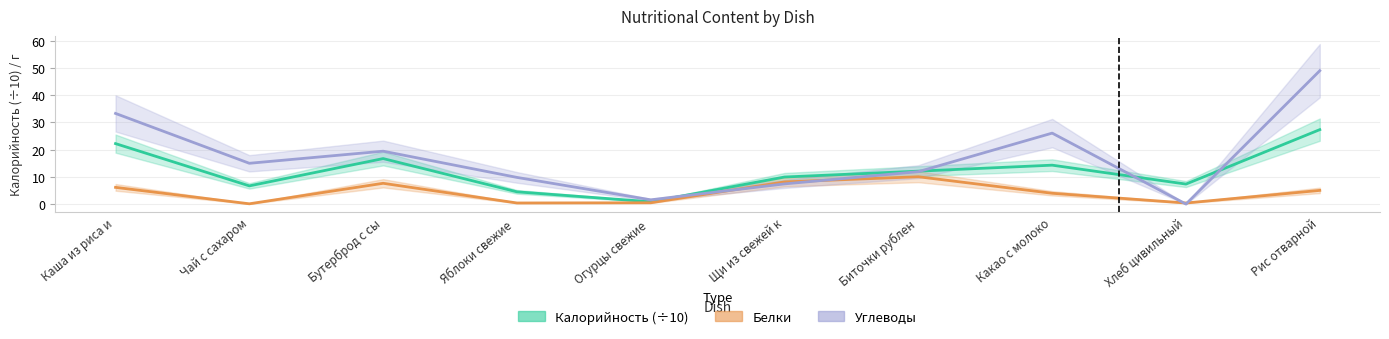

Where is Калорийность (÷10) nearest to the value 14?

Какао с молоко